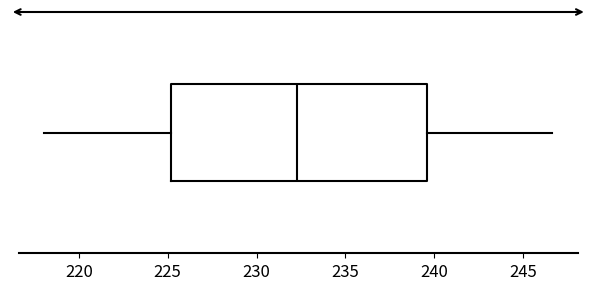

Read this box plot against the x-axis: the position of the median line, the range covered by the box, and the ends of both whiskers. The values are not printed on the chart, so give them approximately, as read against the axis.

median 232.5, box 225.0 to 239.5, whiskers 218.0 to 246.5